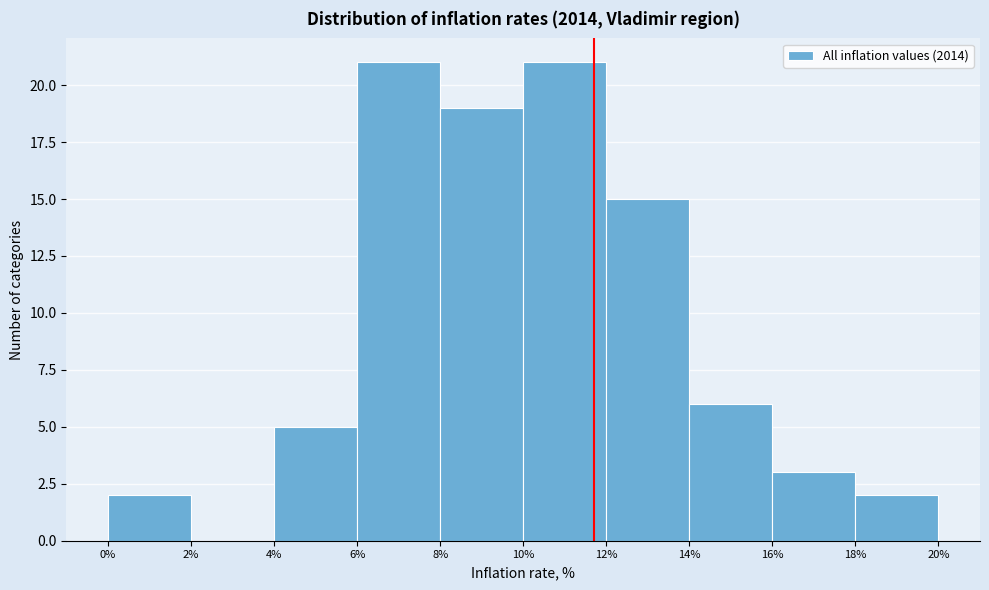

Reading left to right, transcribe this chart: for each bar, give the range it covers on the x-axis and its height. The values are not printed on the chart, so give them approximately, as read against the axis.

0% to 2%: 2
2% to 4%: 0
4% to 6%: 5
6% to 8%: 21
8% to 10%: 19
10% to 12%: 21
12% to 14%: 15
14% to 16%: 6
16% to 18%: 3
18% to 20%: 2